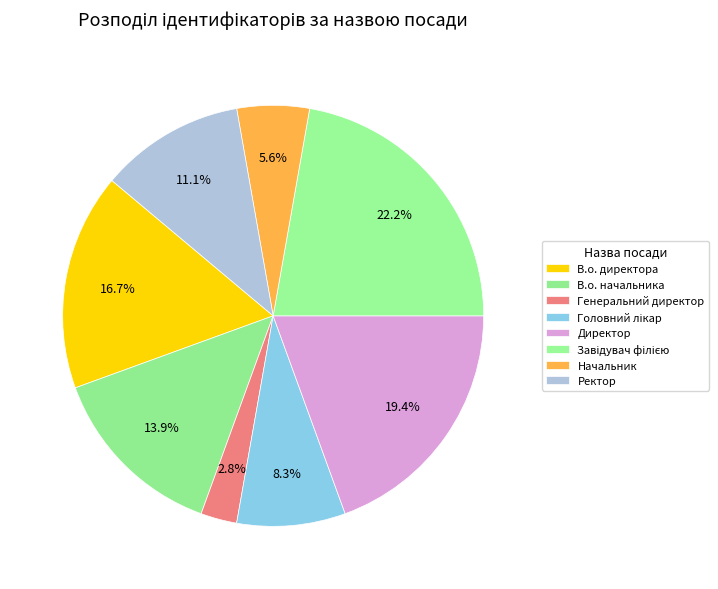

How much of the chart is everything except Головний лікар?

91.7%